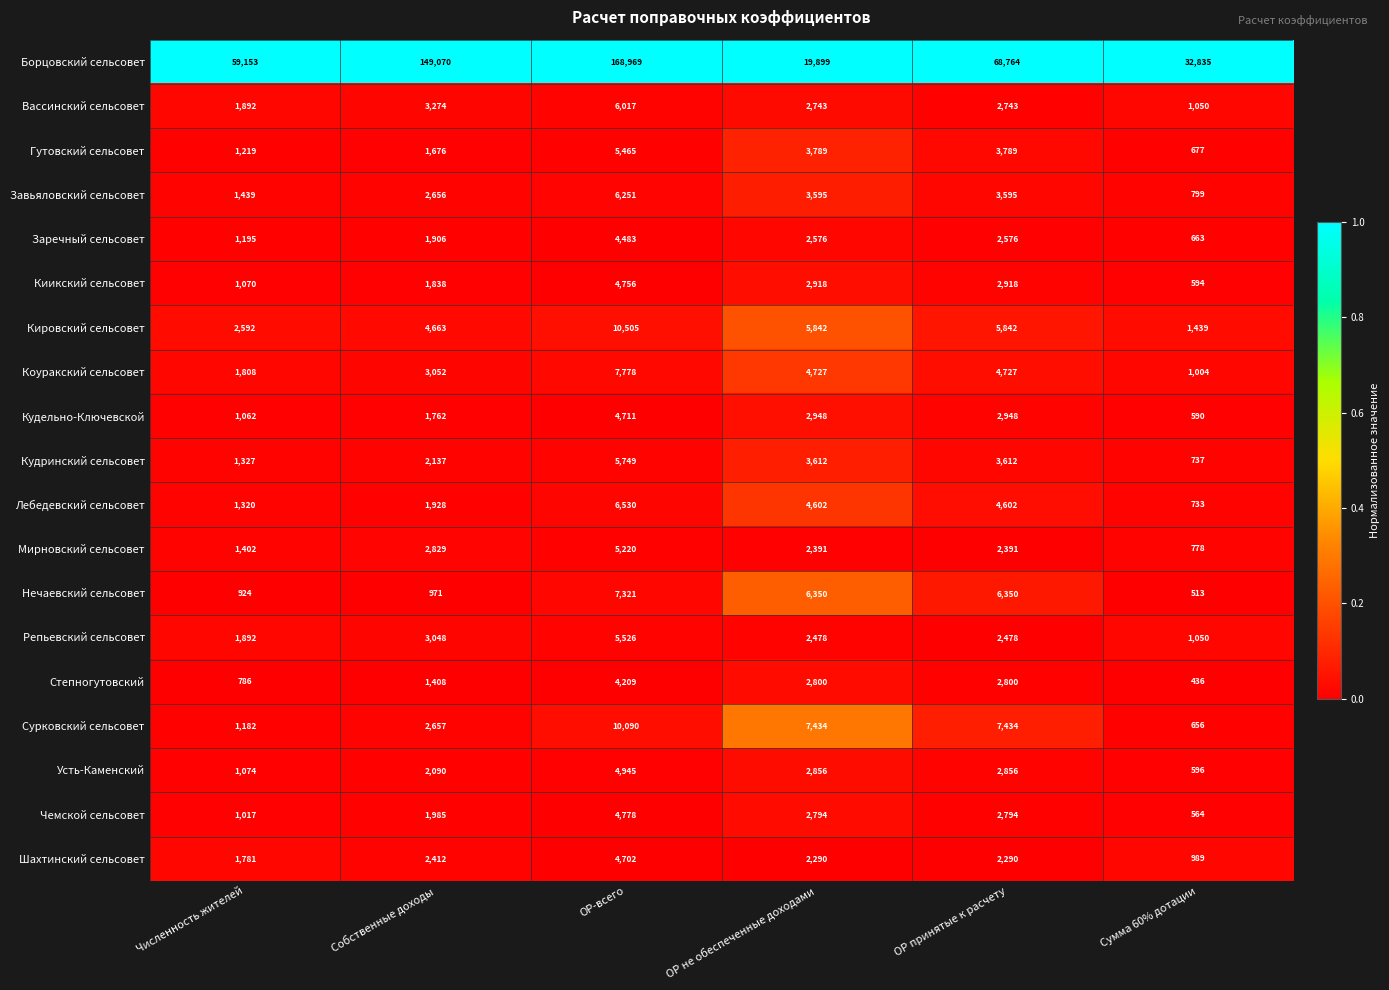

What is the spread (max minus min) of values at ОР-всего?

164760